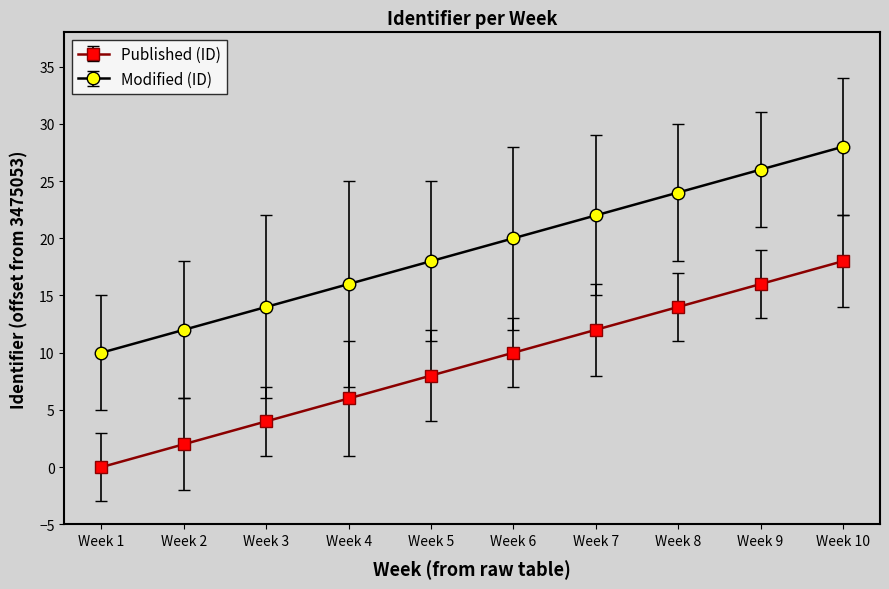

Reading left to right, what are all the values shown in this chart?

Published (ID): Week 1=0	Week 2=2	Week 3=4	Week 4=6	Week 5=8	Week 6=10	Week 7=12	Week 8=14	Week 9=16	Week 10=18
Modified (ID): Week 1=10	Week 2=12	Week 3=14	Week 4=16	Week 5=18	Week 6=20	Week 7=22	Week 8=24	Week 9=26	Week 10=28